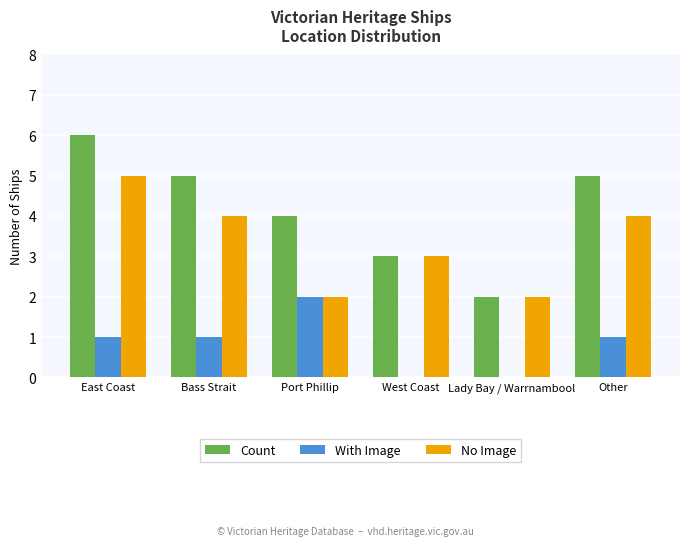

Which label corresponds to the largest value in the chart?

East Coast